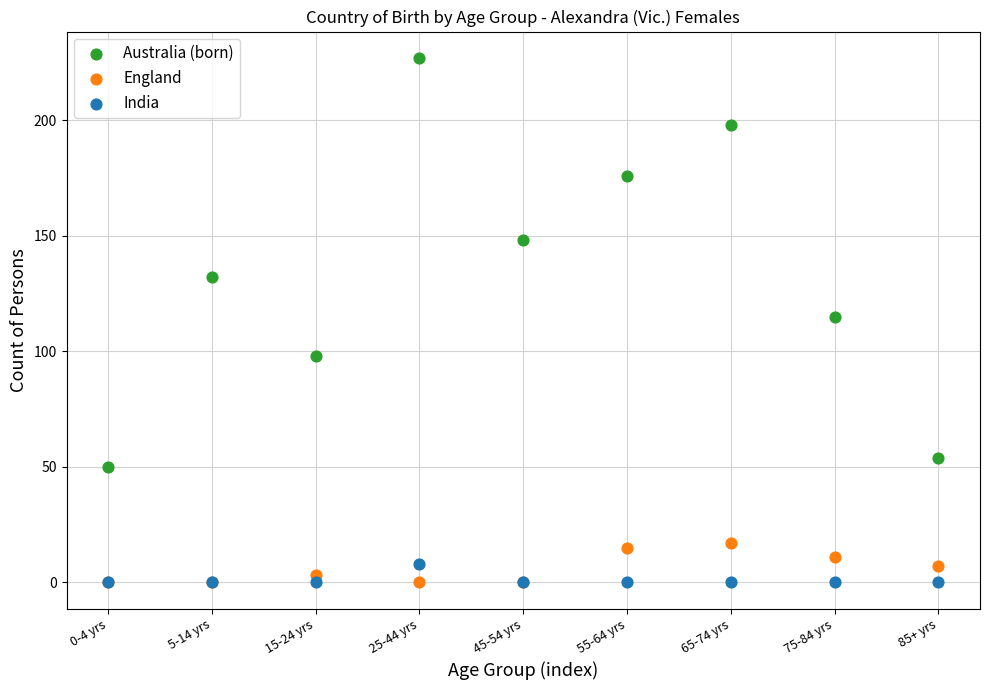

Which series reaches the maximum Y coordinate?

Australia (born)